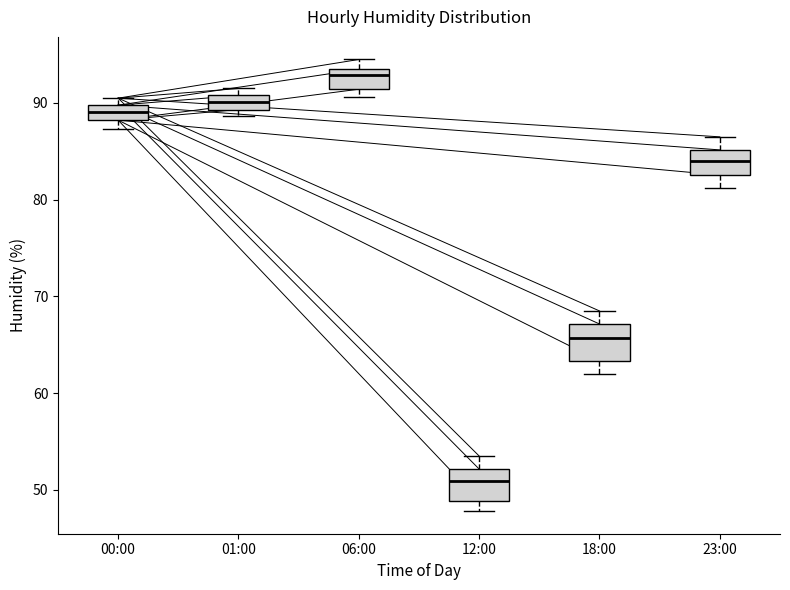

Which box's median line is the lowest?

12:00